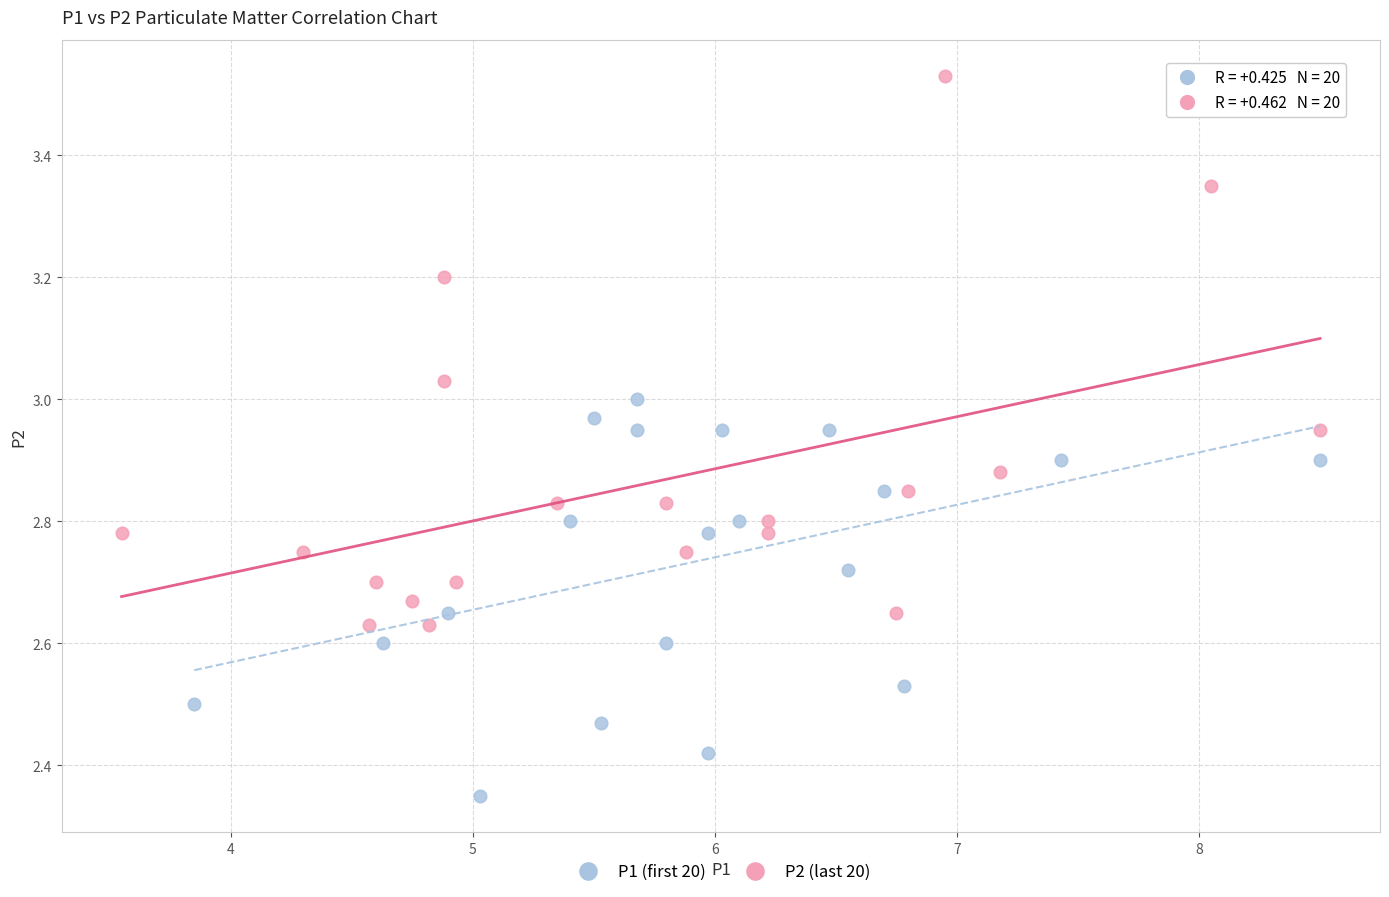

Which series has the largest Y range (max minus min)?

P2 (last 20)